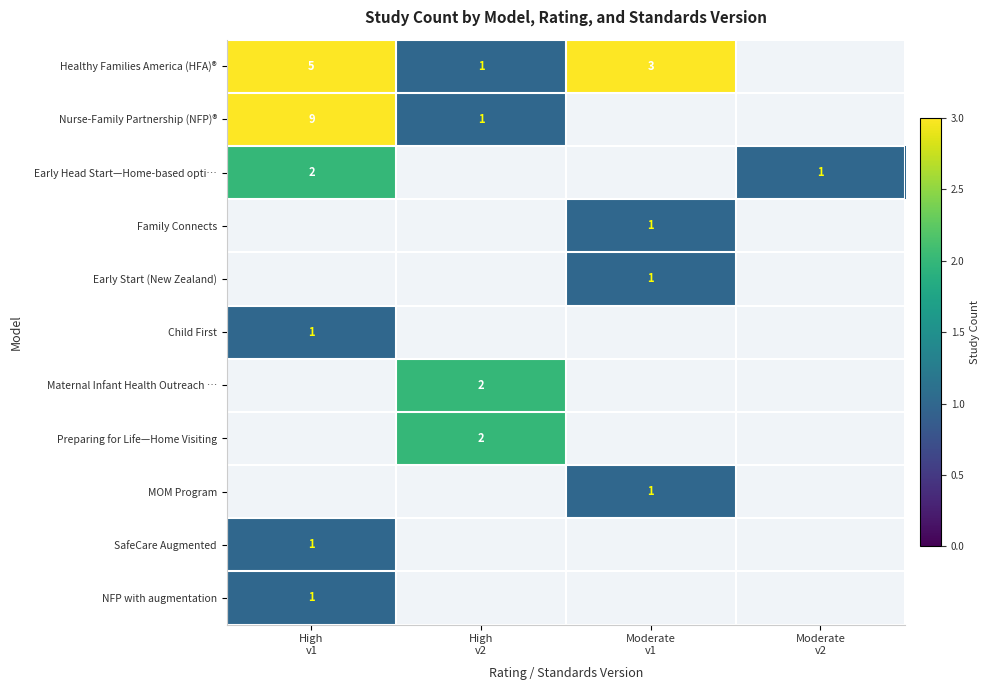

What is the maximum value shown in the chart?

9.0